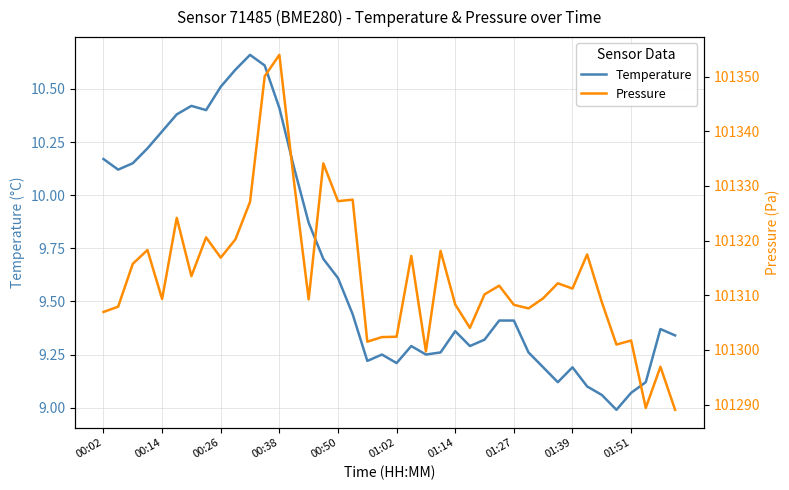

How many series are shown in this chart?

2